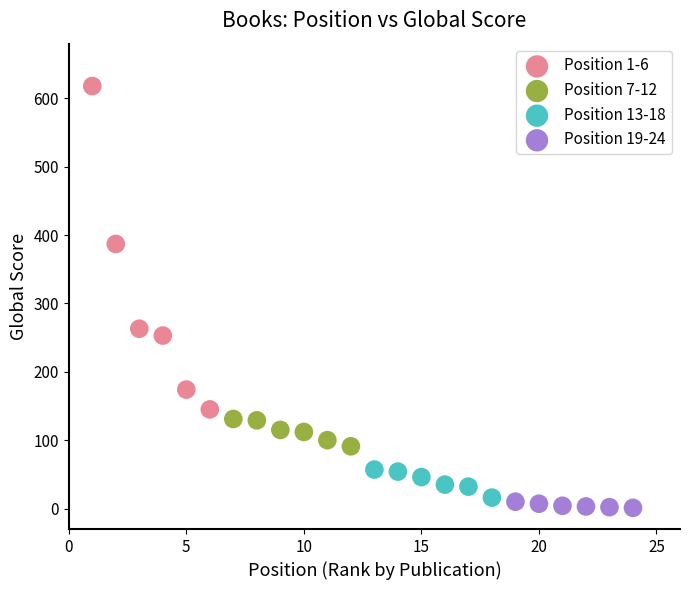

Which series reaches the minimum Y coordinate?

Position 19-24